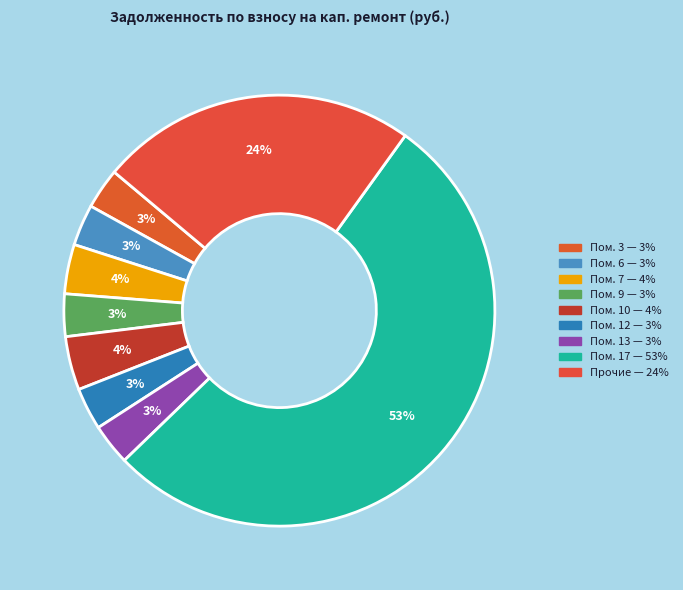

How many segments does this pie chart have?

9